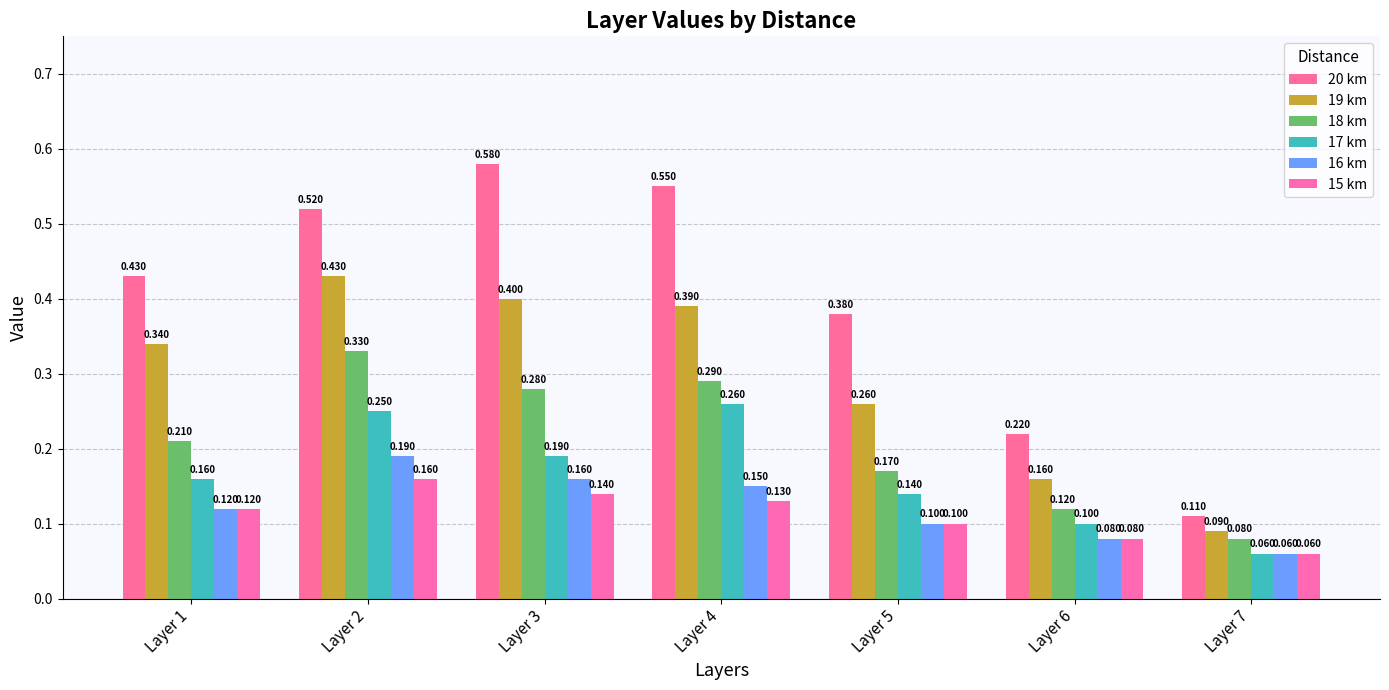

List the labels in order of 20 km value, largest first.

Layer 3, Layer 4, Layer 2, Layer 1, Layer 5, Layer 6, Layer 7